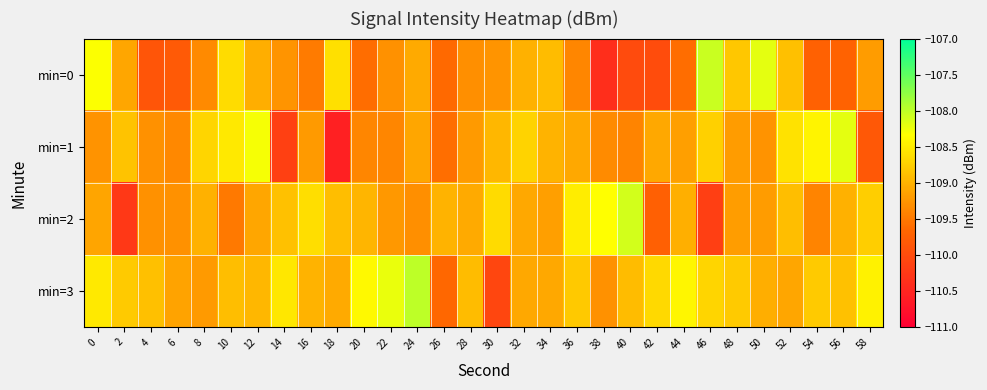

Rank the series at 8 from lowest to highest value.

min=0, min=3, min=2, min=1